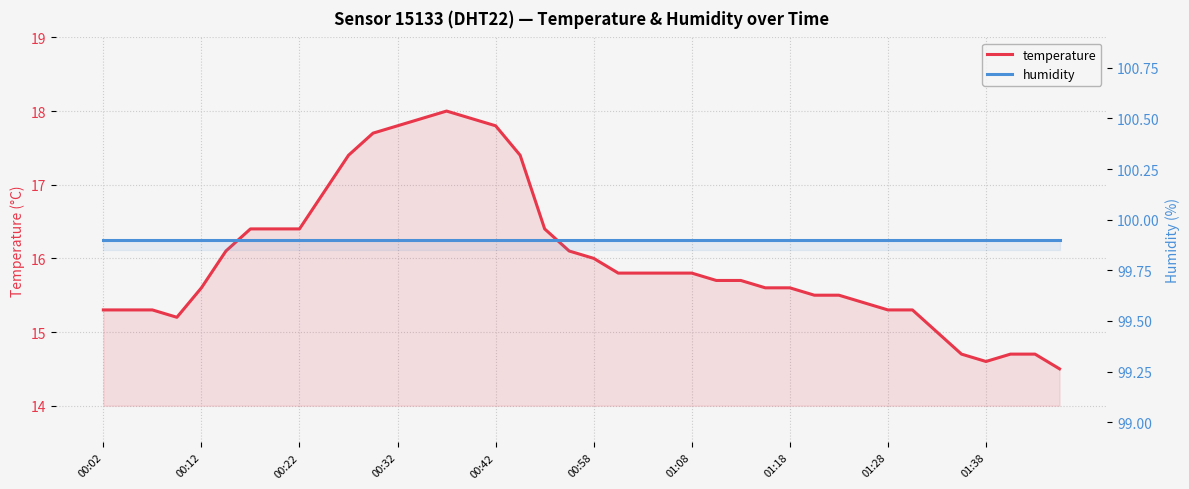

True or false: humidity has a value of 156.7 at 00:42.

False